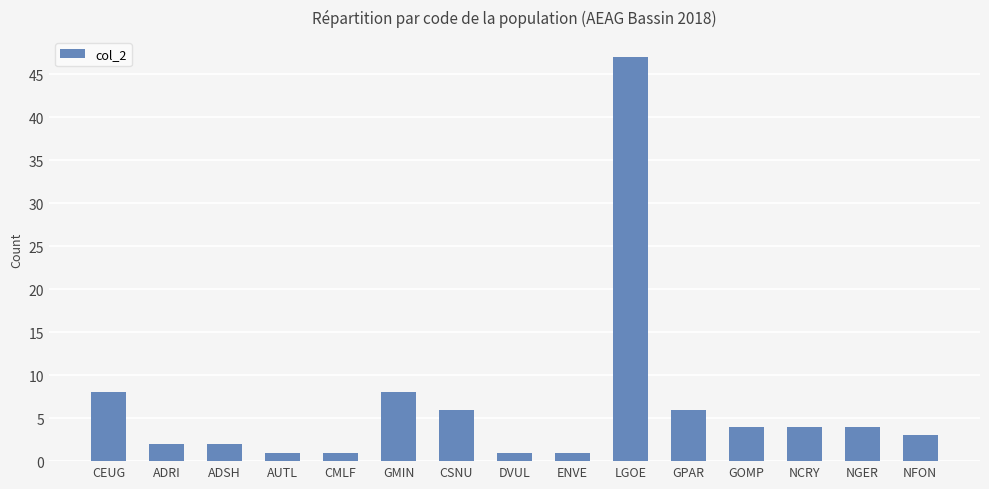

Is it true that the value at NGER is 4?

True